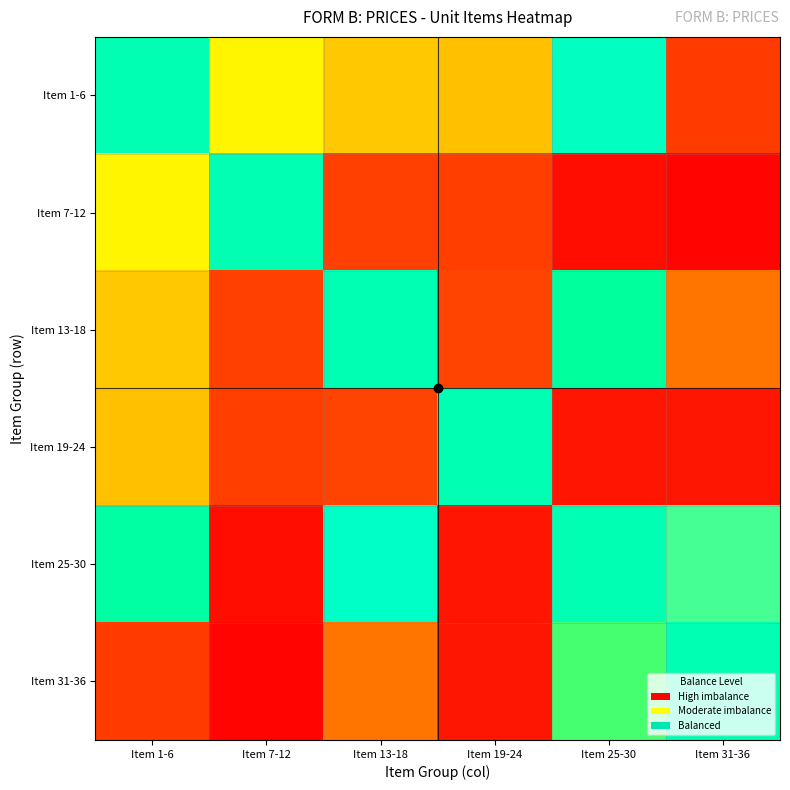

Reading left to right, what are all the values shown in this chart?

Item 1-6: Item 1-6=0.5	Item 7-12=0.4	Item 13-18=0.3	Item 19-24=0.7	Item 25-30=0.5	Item 31-36=0.9
Item 7-12: Item 1-6=0.6	Item 7-12=0.5	Item 13-18=0.9	Item 19-24=0.9	Item 25-30=1.0	Item 31-36=1.0
Item 13-18: Item 1-6=0.7	Item 7-12=0.1	Item 13-18=0.5	Item 19-24=0.1	Item 25-30=0.5	Item 31-36=0.2
Item 19-24: Item 1-6=0.3	Item 7-12=0.1	Item 13-18=0.9	Item 19-24=0.5	Item 25-30=1.0	Item 31-36=1.0
Item 25-30: Item 1-6=0.5	Item 7-12=0.0	Item 13-18=0.5	Item 19-24=0.0	Item 25-30=0.5	Item 31-36=0.4
Item 31-36: Item 1-6=0.1	Item 7-12=0.0	Item 13-18=0.8	Item 19-24=0.0	Item 25-30=0.6	Item 31-36=0.5